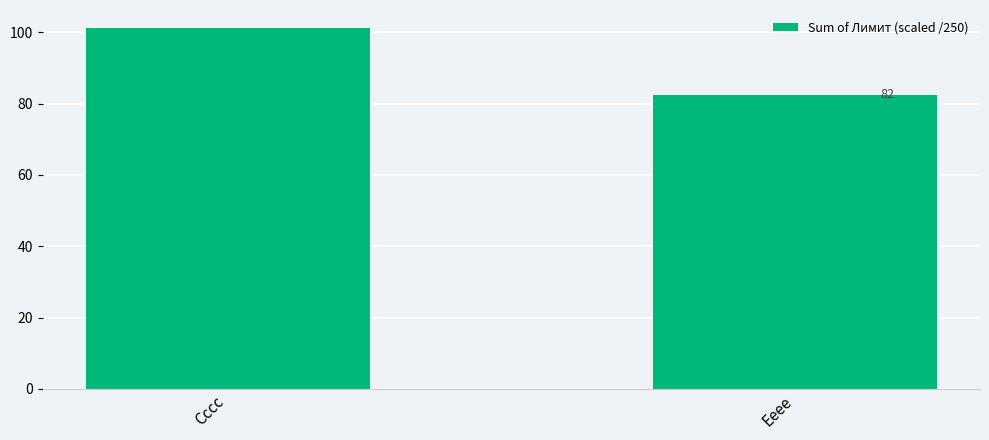

At which category does the chart reach its peak across all series?

Cccc